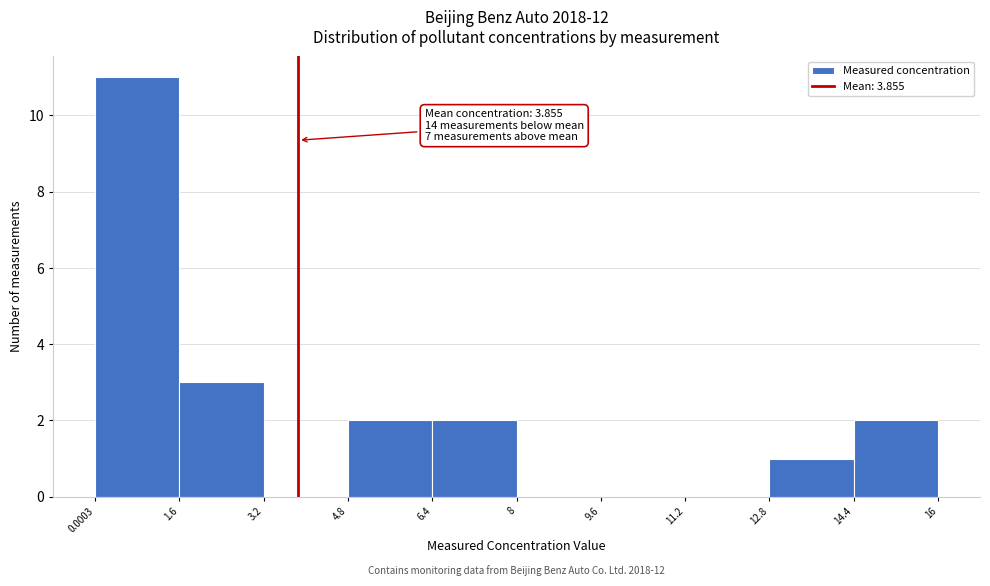

Which range on the x-axis has the tallest bar?

0.0003 to 1.6